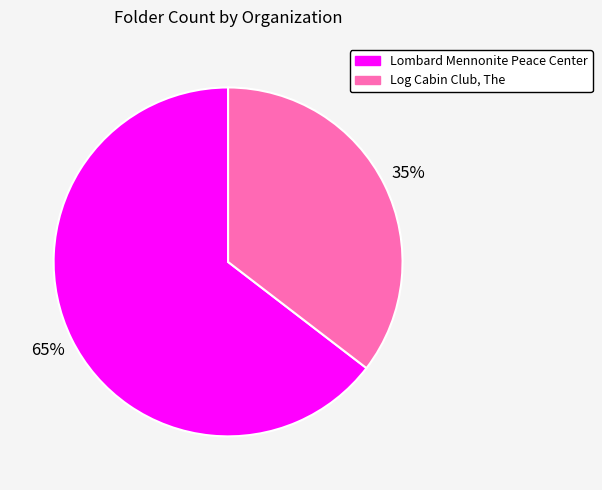

To the nearest percent, what is the combined percentage of Log Cabin Club, The and Lombard Mennonite Peace Center?

100%